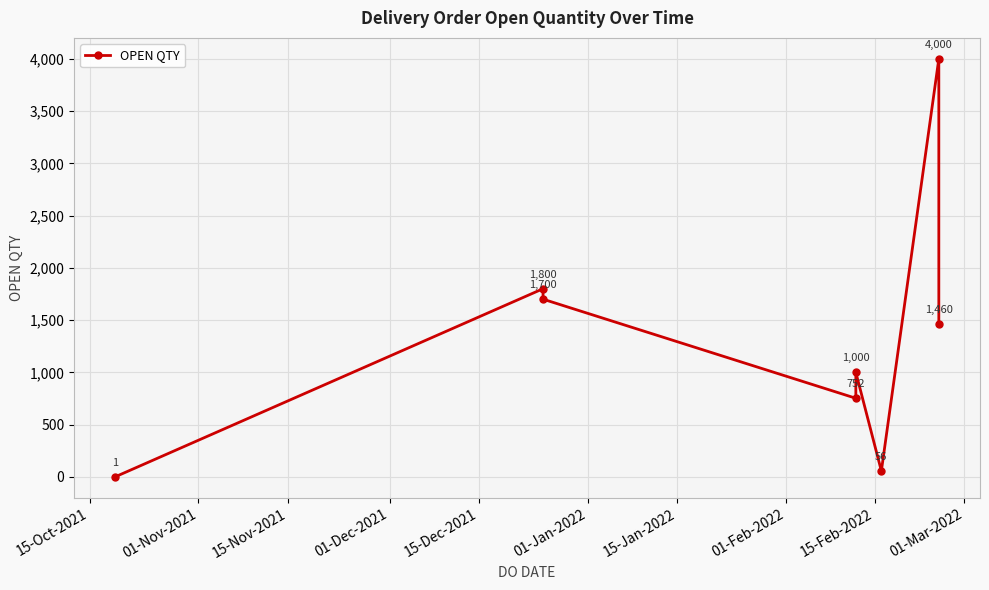

Between 15-Oct-2021 and 01-Feb-2022, which is larger?

01-Feb-2022